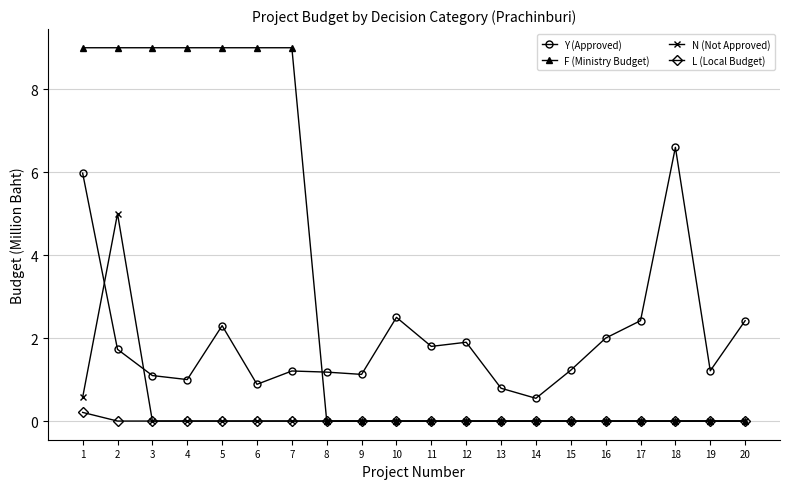

At how many categories does at least one series exceed 8?

7